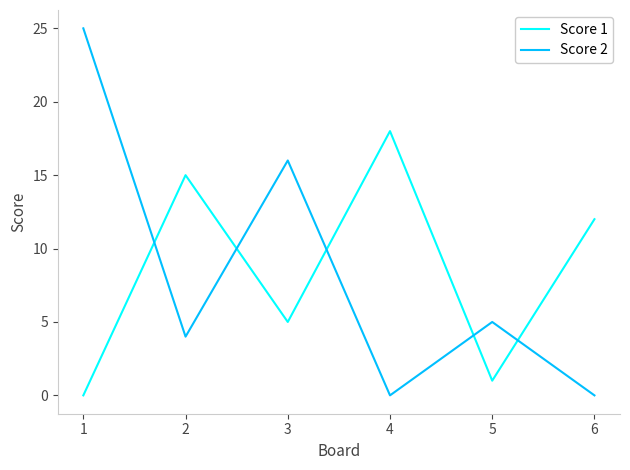

Where is the first local maximum for Score 2?

3